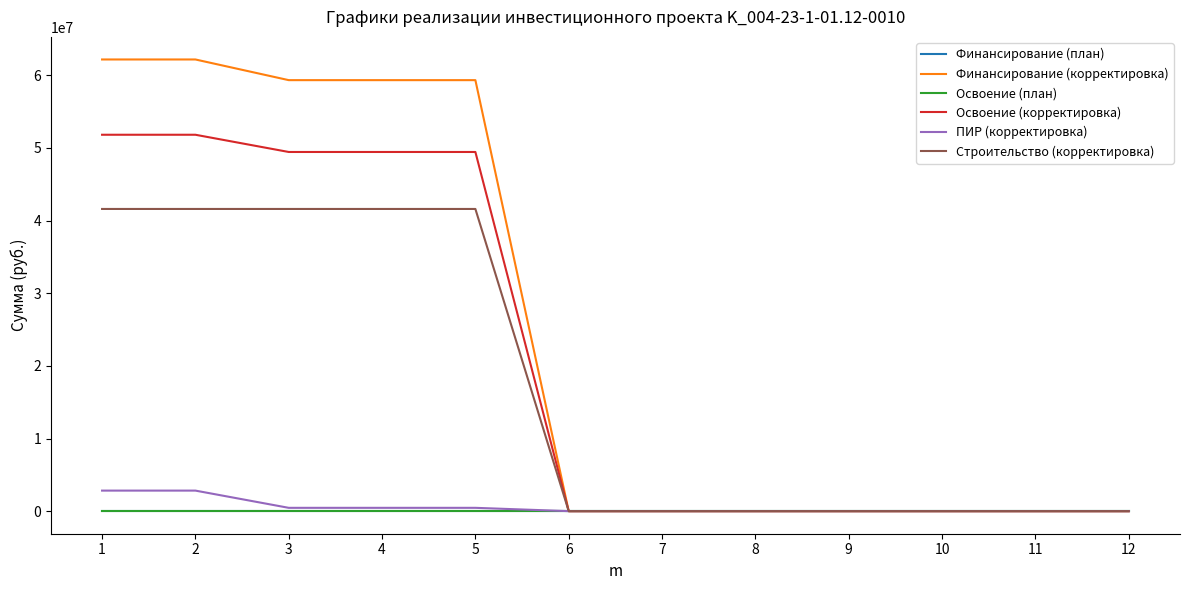

The Освоение (корректировка) series shows 36065664 at 6. True or false?

False